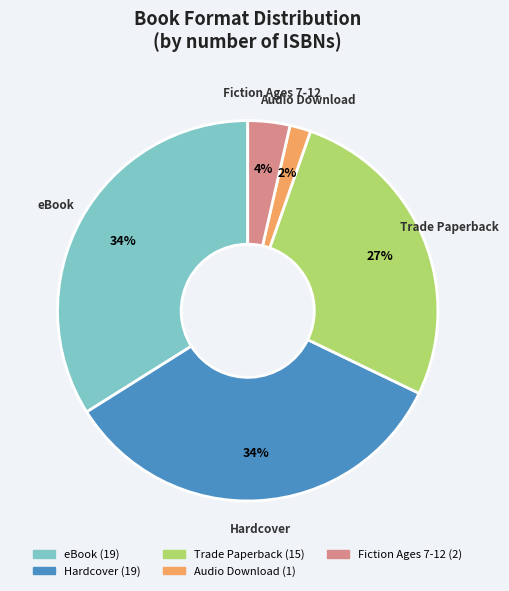

To the nearest percent, what is the difference between the eBook and Trade Paperback slice percentages?

7%